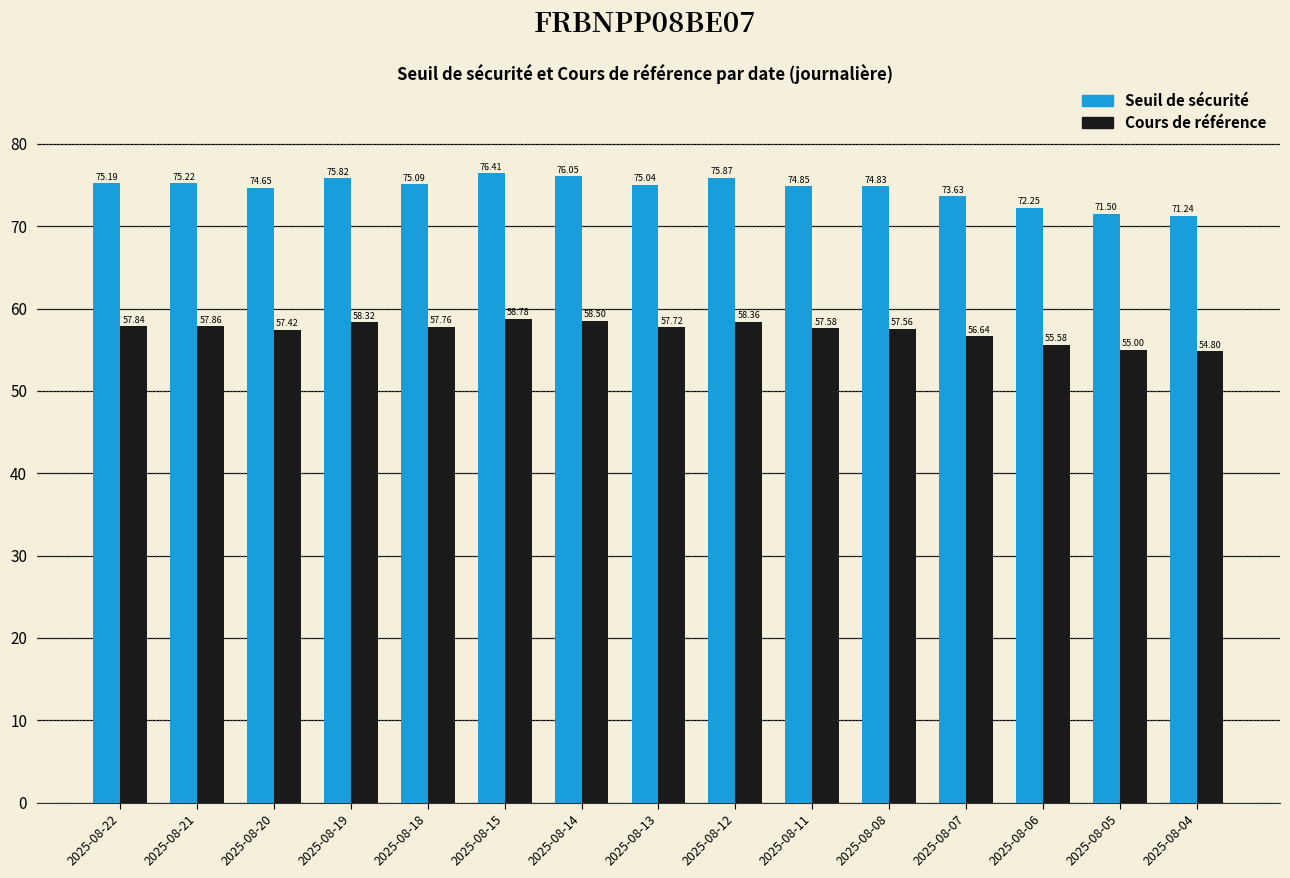

What is the highest value of the Cours de référence series?

58.8